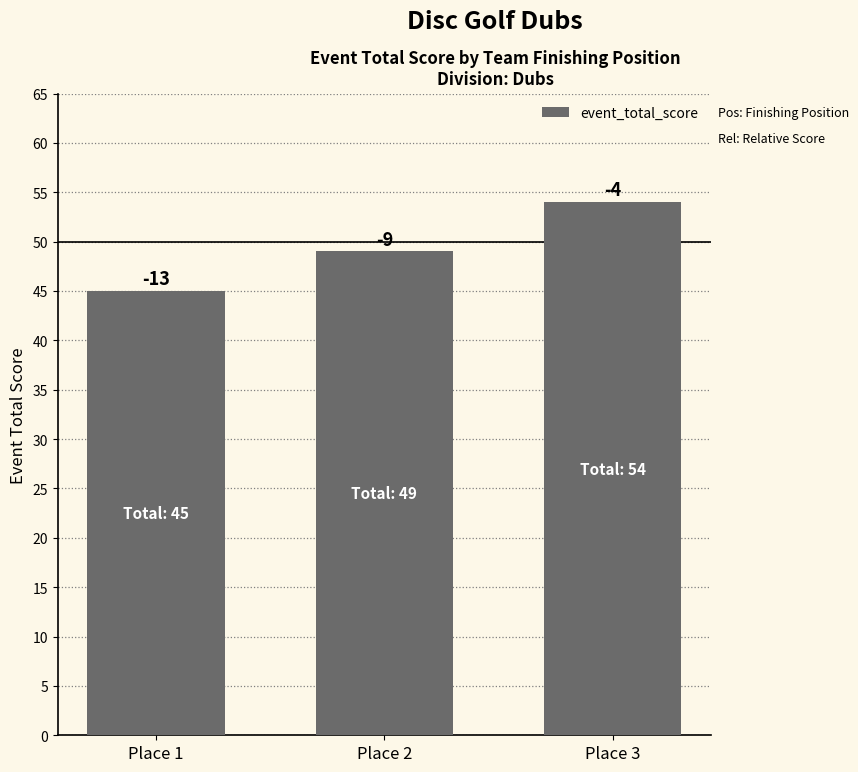

Reading left to right, list all the values displayed in this chart.

45	49	54